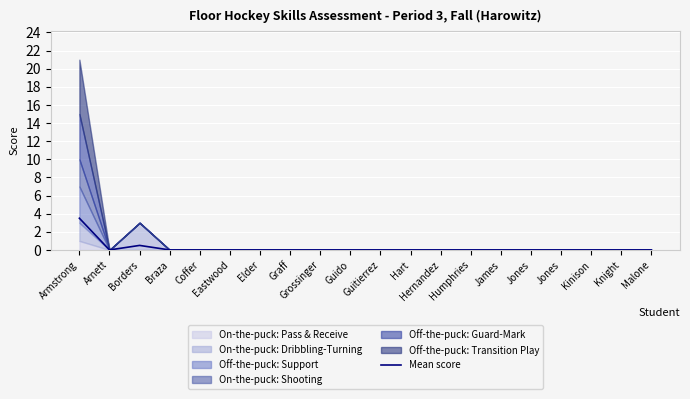

The chart shows a value of 0.0 at Humphries. True or false?

True